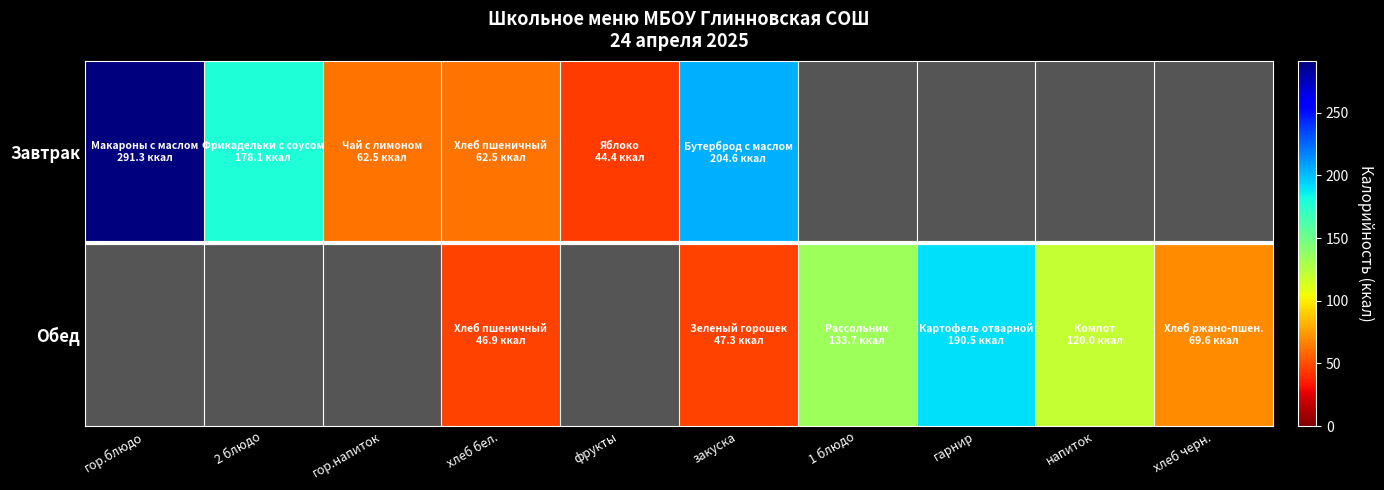

What is the difference between the highest and lowest values at гарнир?

190.5